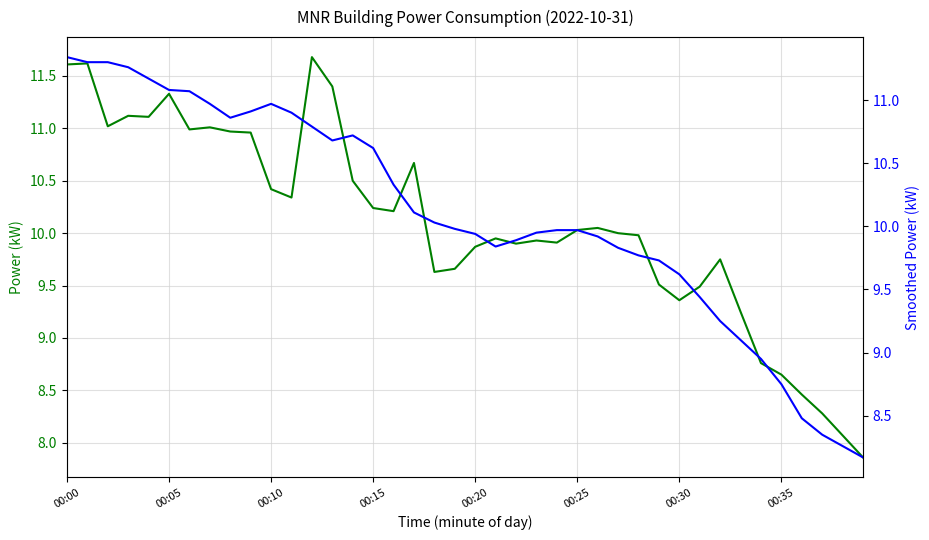

How many data points does each series have?

40